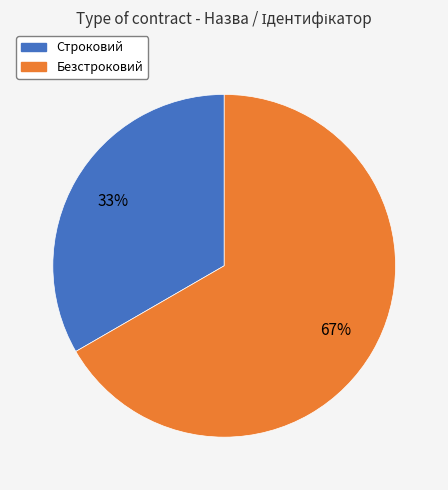

Is it true that Строковий is 22% of the pie?

False